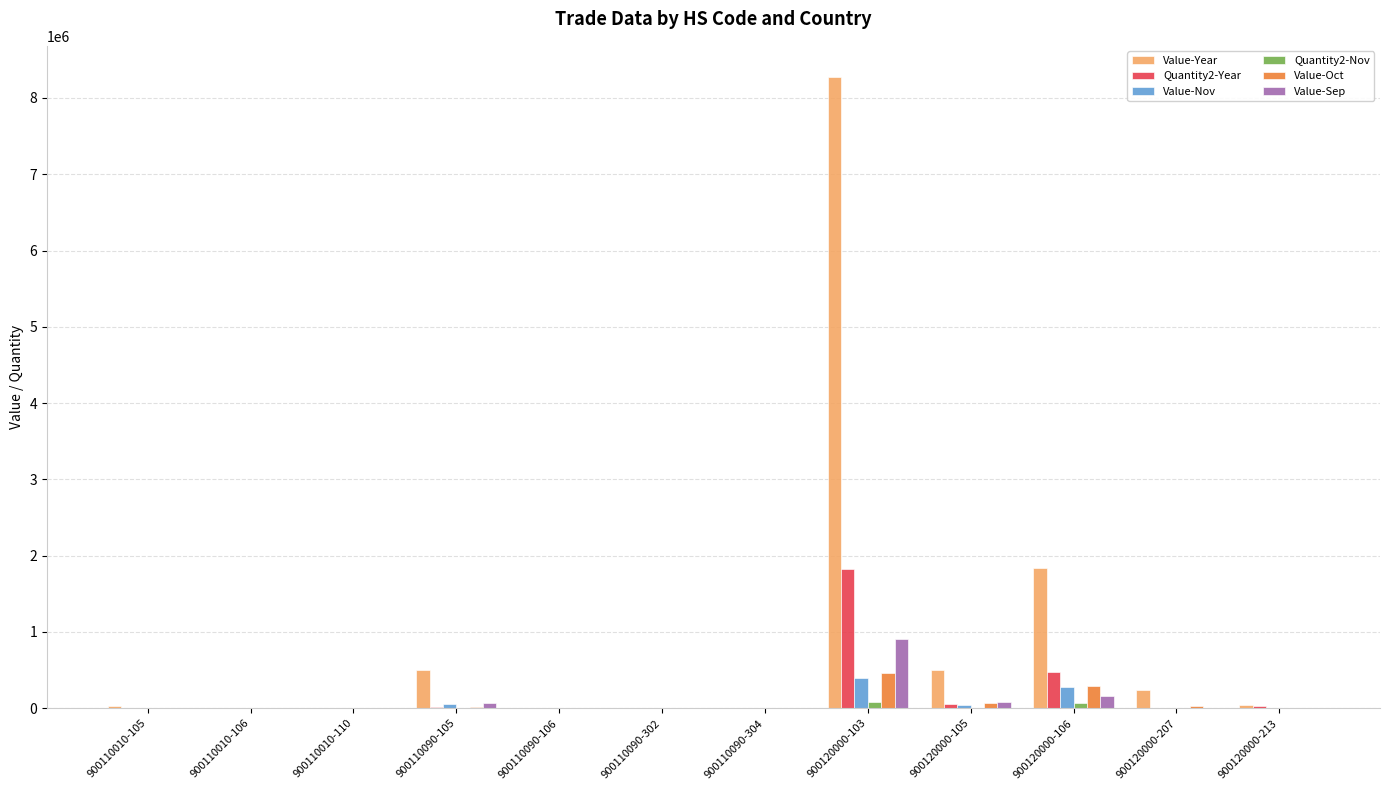

What is the maximum value shown in the chart?

8270110